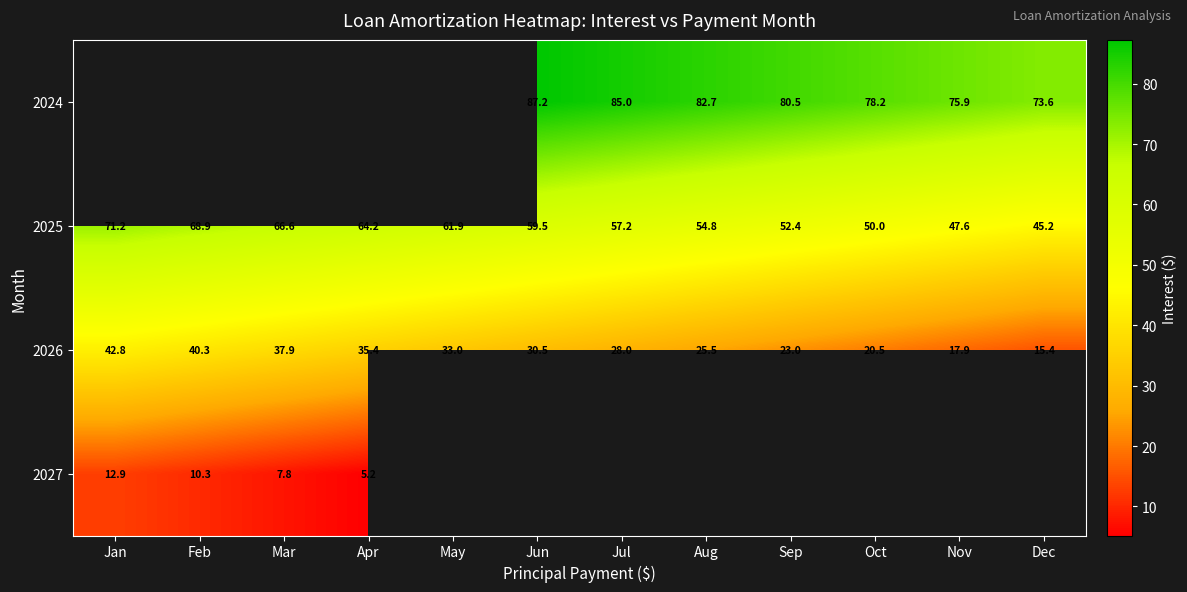

At which label does 2026 first exceed 30?

Jan